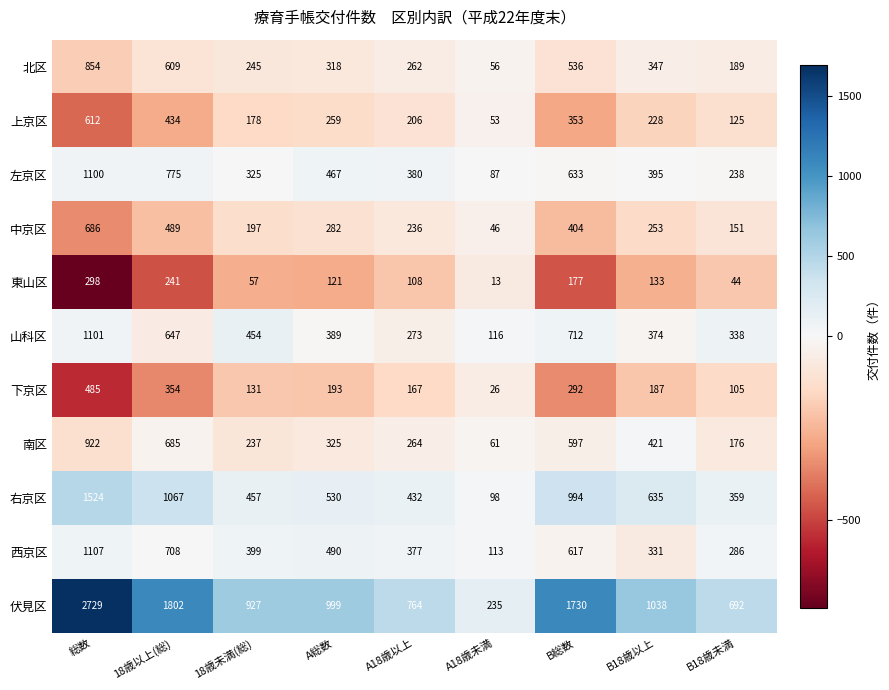

How many values in the 北区 series are below 318?

4